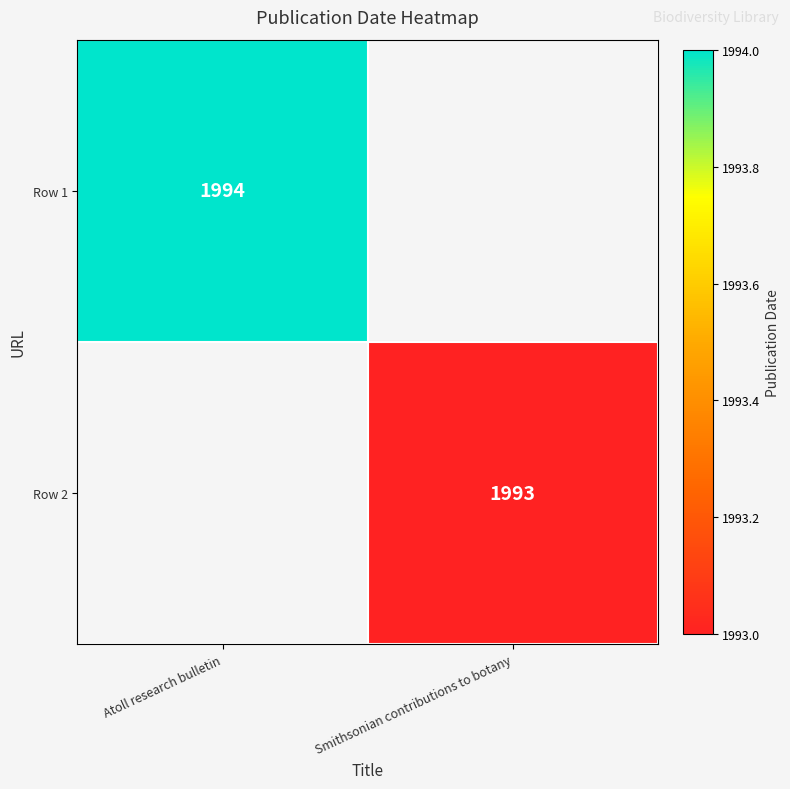

True or false: Row 2 has a value of 1993 at Smithsonian contributions to botany.

True